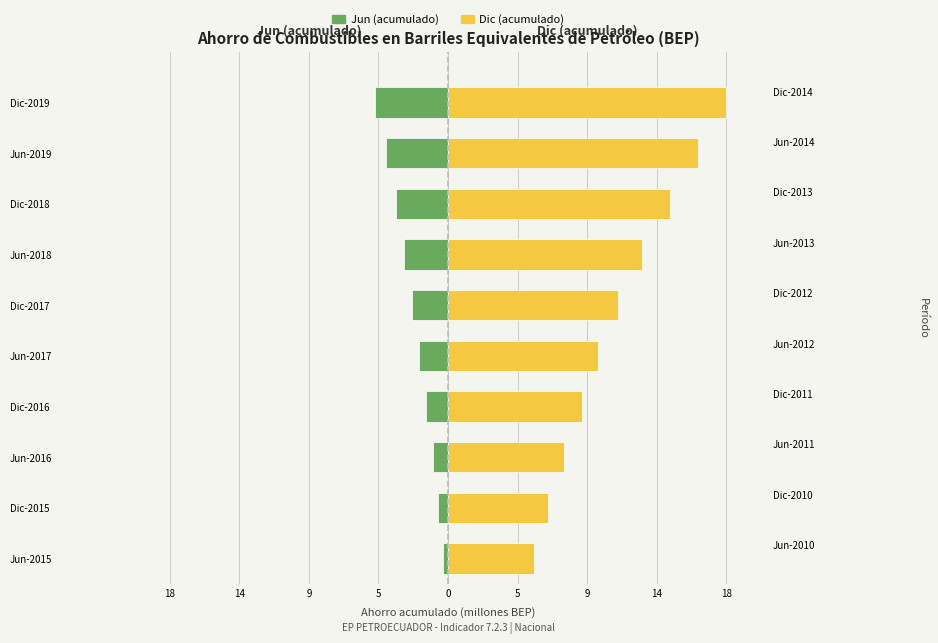

What is the highest value of the Jun (acumulado) series?

-0.3